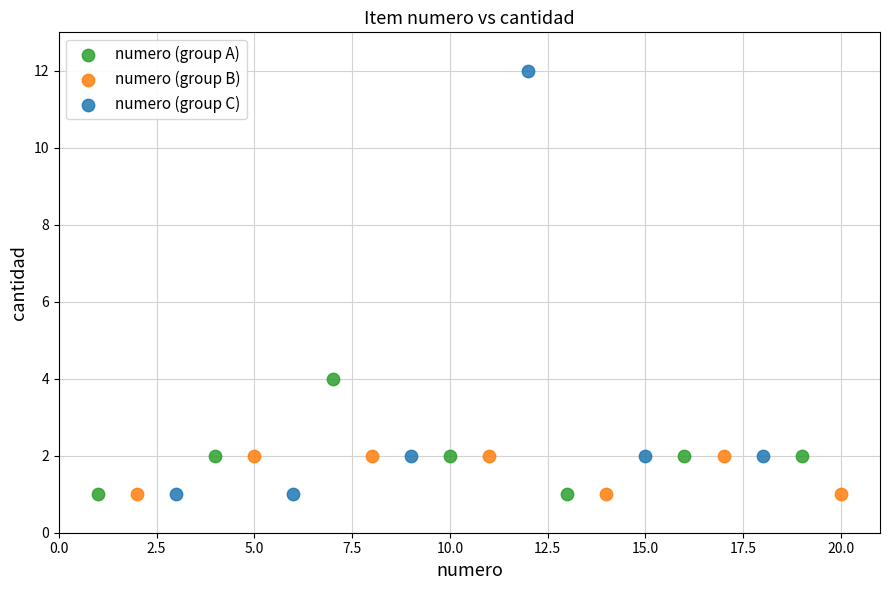

Which series reaches the maximum Y coordinate?

numero (group C)